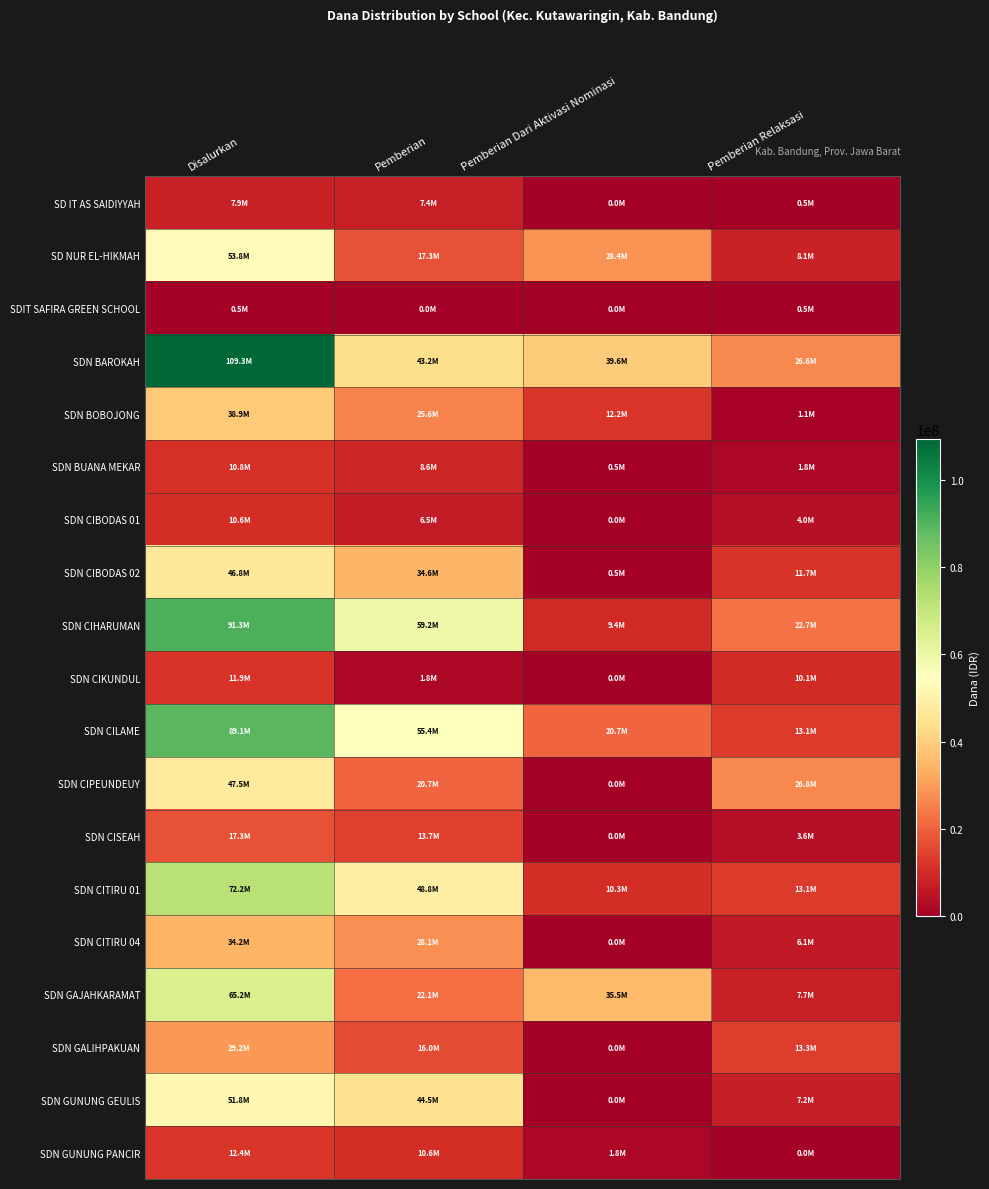

At which label is SD NUR EL-HIKMAH closest to 30937500?

Pemberian Dari Aktivasi Nominasi